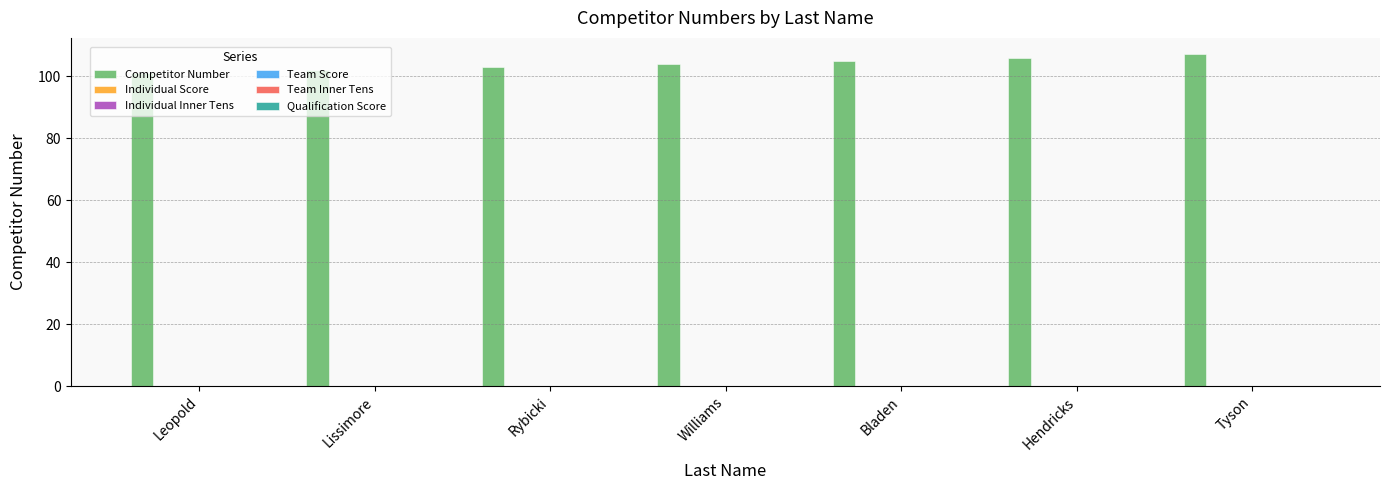

What is the value of the 2nd bar from the left?

102